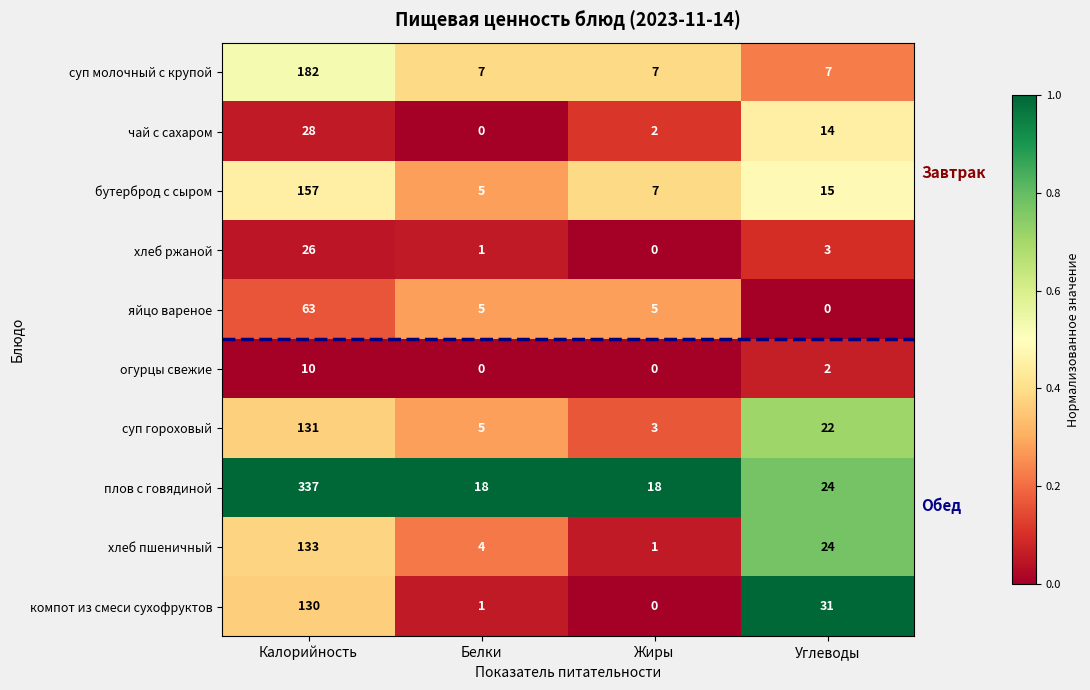

Which label corresponds to the largest value in the chart?

Калорийность